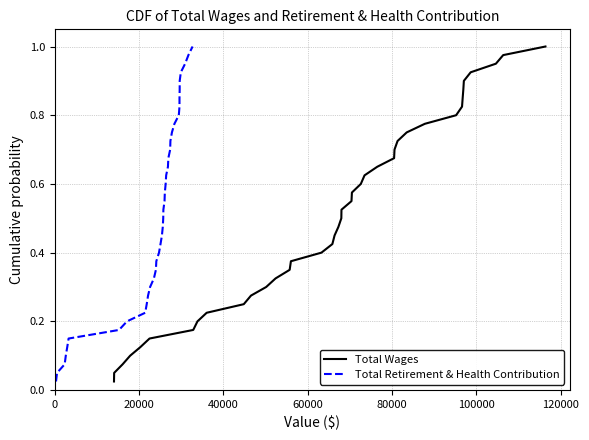

List the series in order of their peak value, highest first.

Total Wages, Total Retirement & Health Contribution